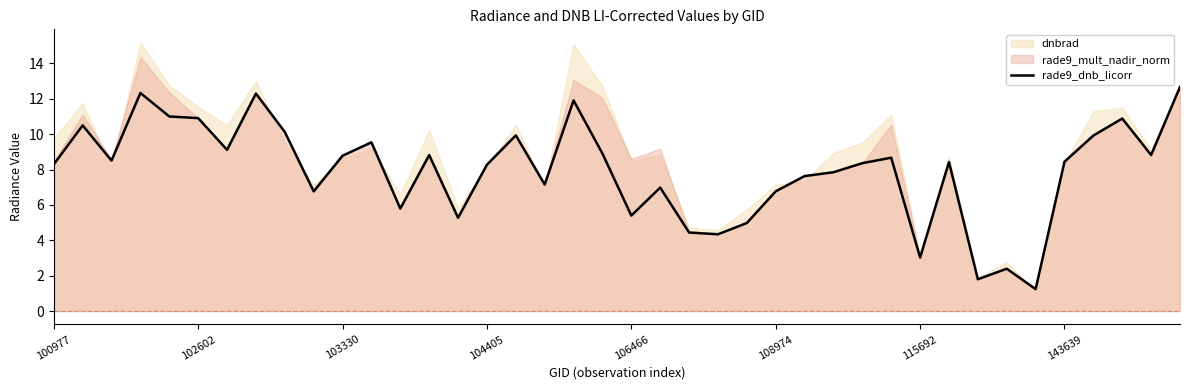

How many lines are shown in the chart?

1